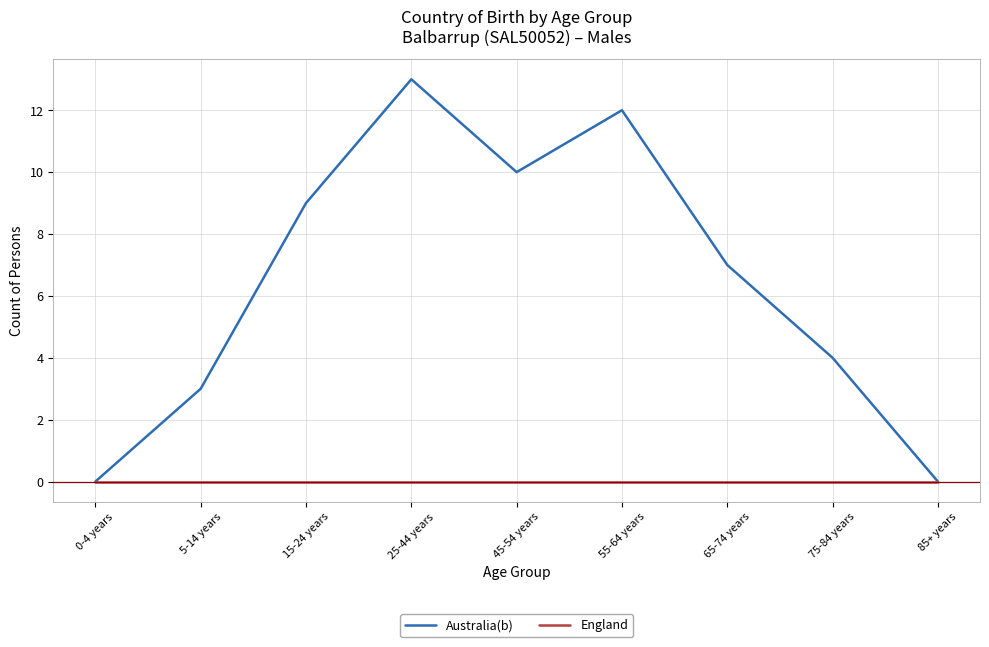

Which series has the largest range (max minus min)?

Australia(b)